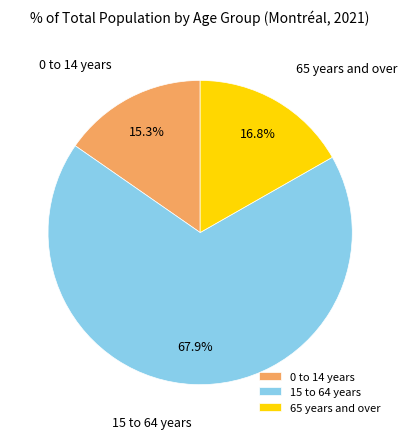

To the nearest percent, what portion does 65 years and over represent?

17%